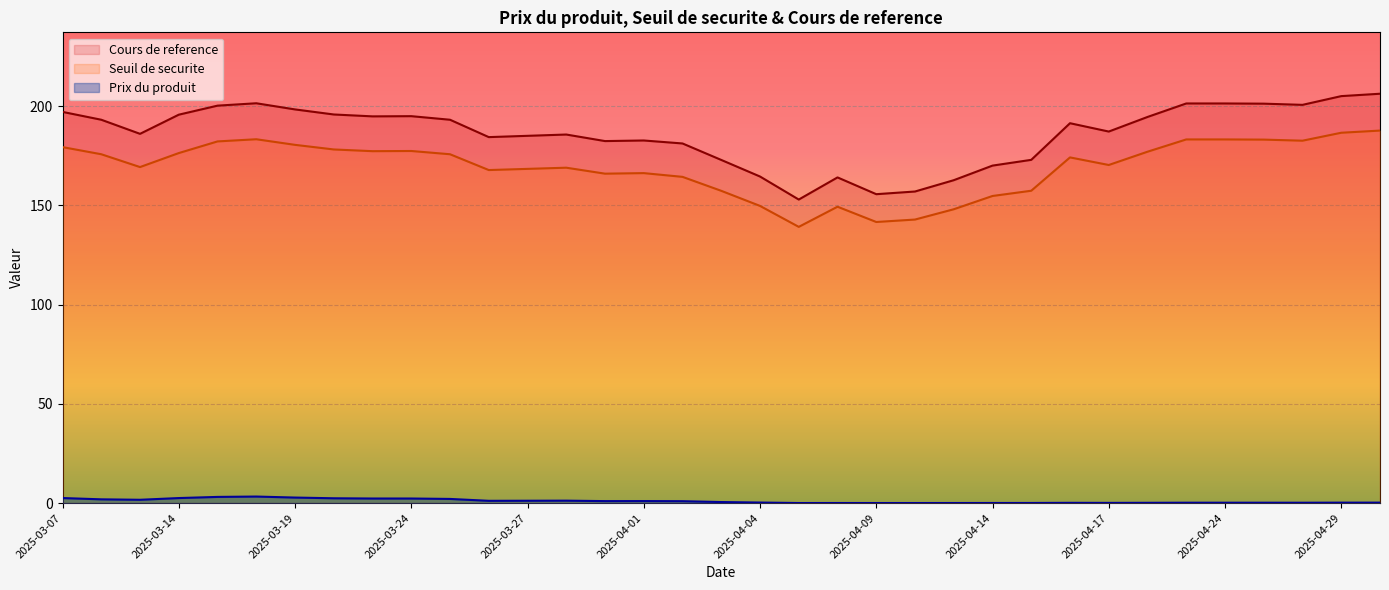

What is the difference between the maximum and minimum values in the Cours de reference series?

53.3